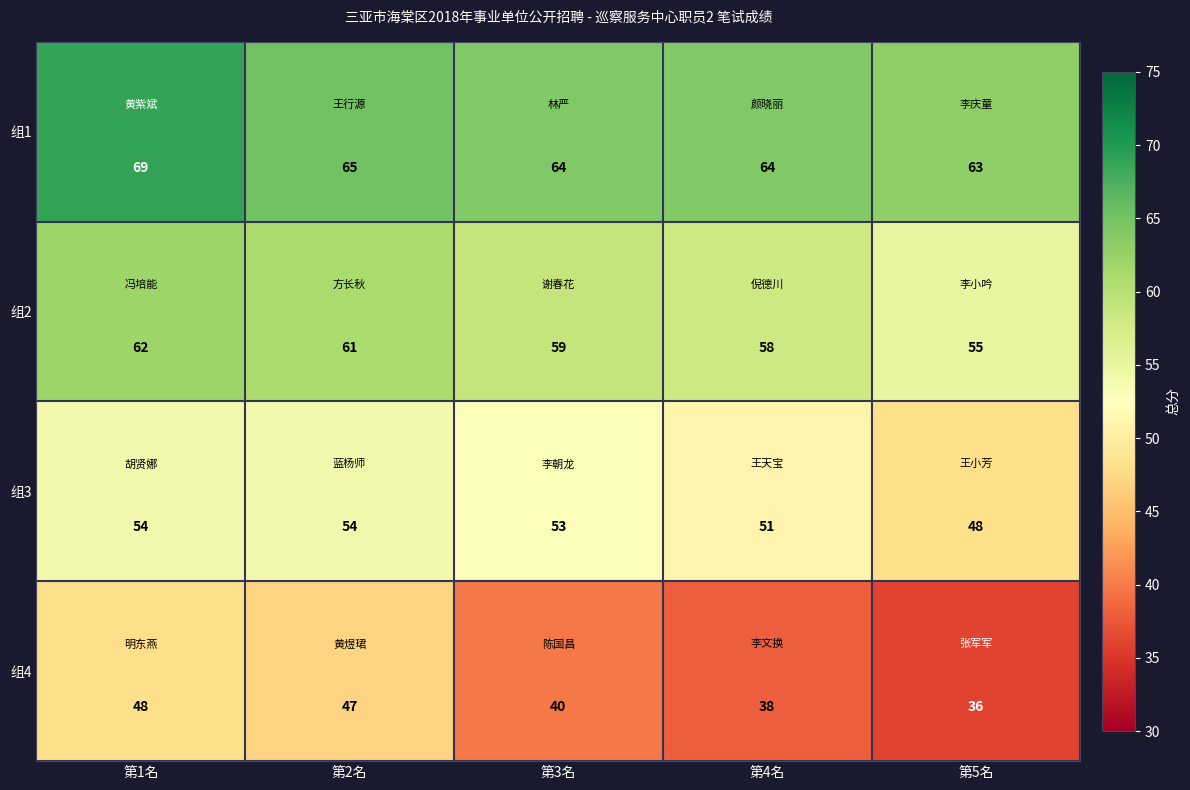

Which series has the largest total across all categories?

组1